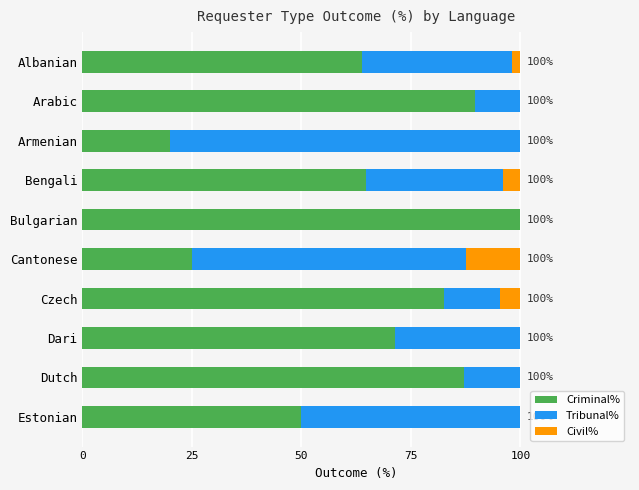

What is the total value across all series at Estonian?

100.0